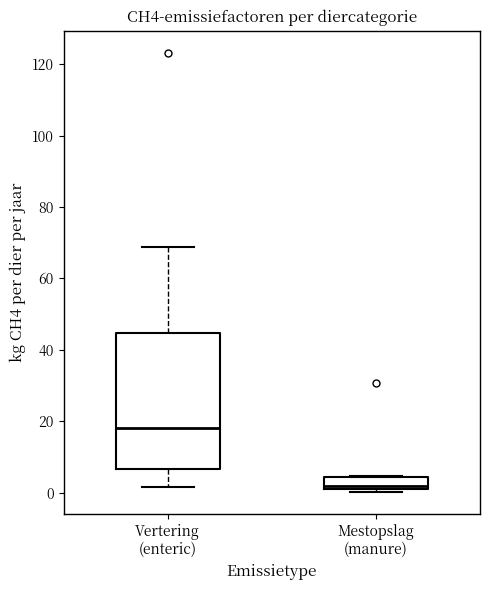

Where is the lower edge of the box for Vertering (enteric) on the y-axis? The values are not printed on the chart, so give them approximately, as read against the axis.

6